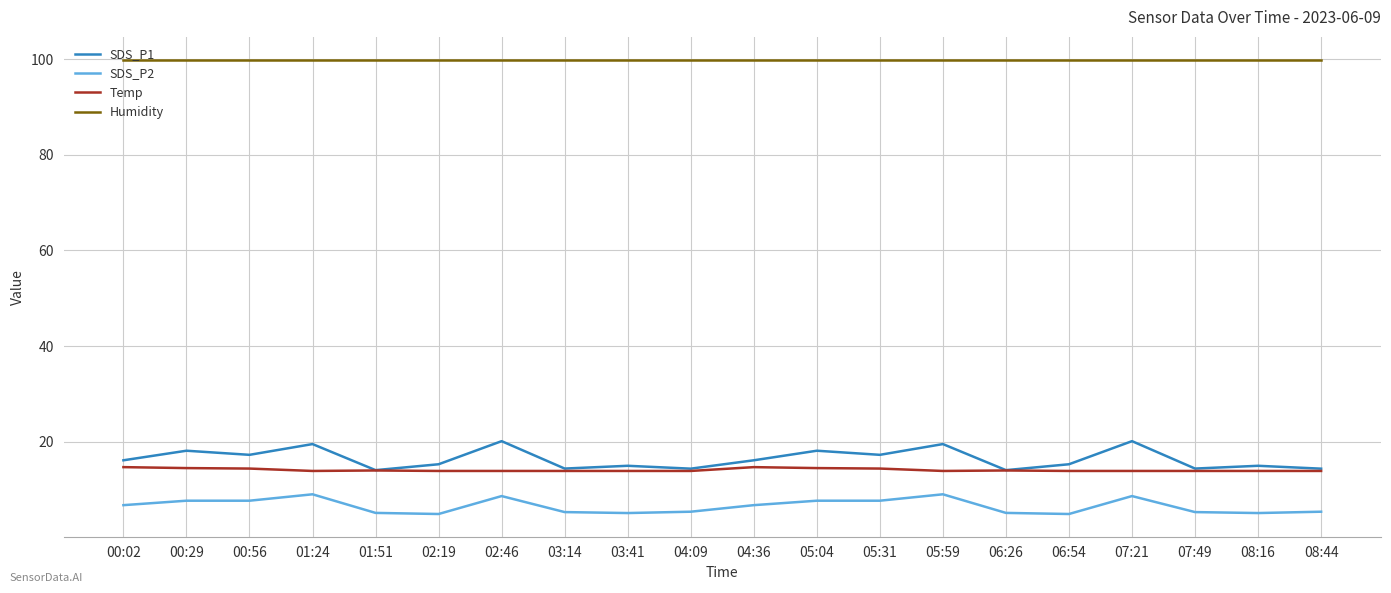

The SDS_P2 series shows 5.1 at 01:51. True or false?

True